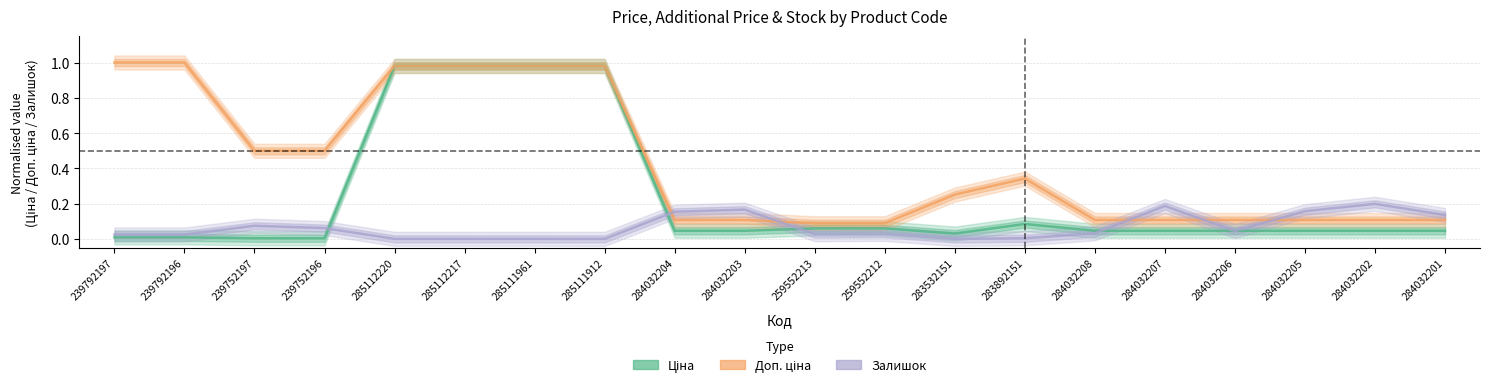

True or false: Залишок has a value of 0.2 at 284032205.

True